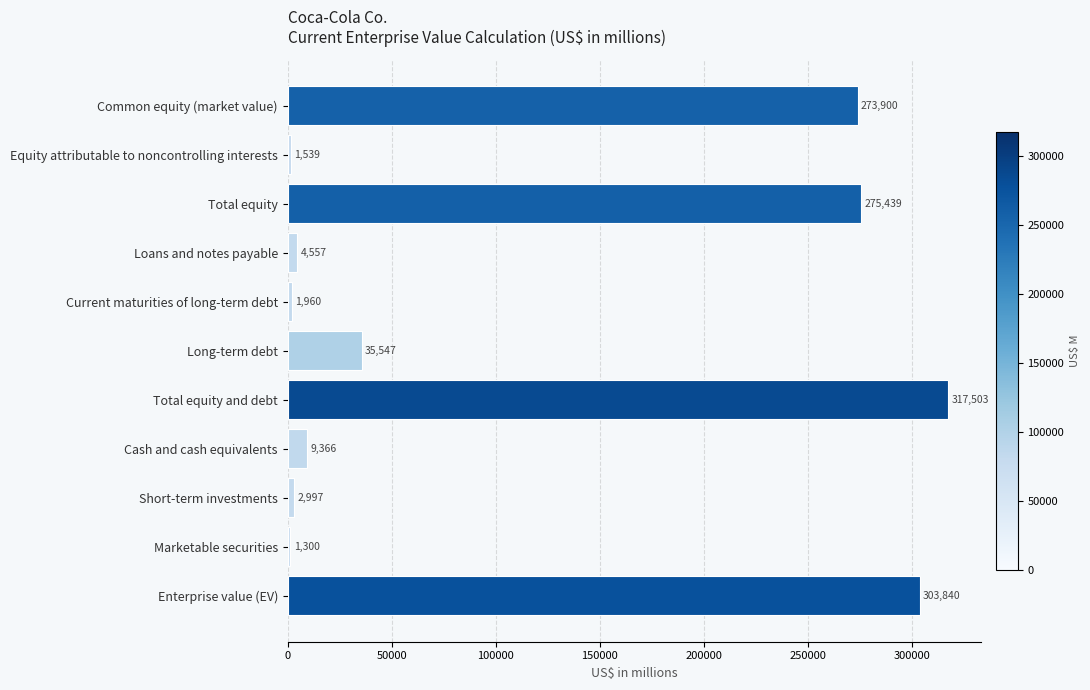

List the labels in order of value, smallest first.

Marketable securities, Equity attributable to noncontrolling interests, Current maturities of long-term debt, Short-term investments, Loans and notes payable, Cash and cash equivalents, Long-term debt, Common equity (market value), Total equity, Enterprise value (EV), Total equity and debt